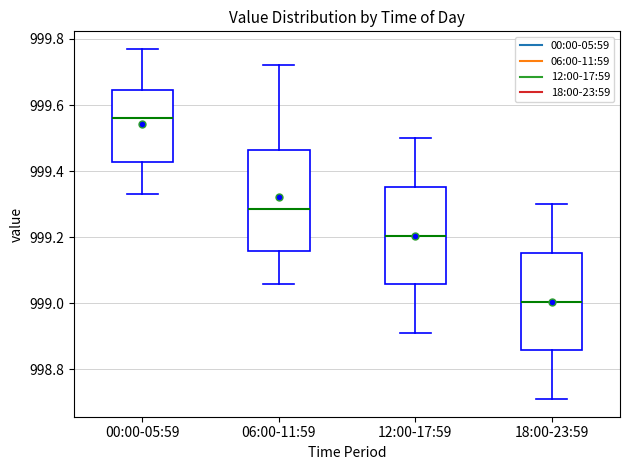

Reading left to right, read every box against the y-axis: the position of its median line, the range the box covers, and the ends of its whiskers. The values are not printed on the chart, so give them approximately, as read against the axis.

00:00-05:59: median 999.56, box 999.42 to 999.64, whiskers 999.34 to 999.78
06:00-11:59: median 999.28, box 999.16 to 999.46, whiskers 999.06 to 999.72
12:00-17:59: median 999.20, box 999.06 to 999.36, whiskers 998.92 to 999.50
18:00-23:59: median 999.00, box 998.86 to 999.16, whiskers 998.72 to 999.30